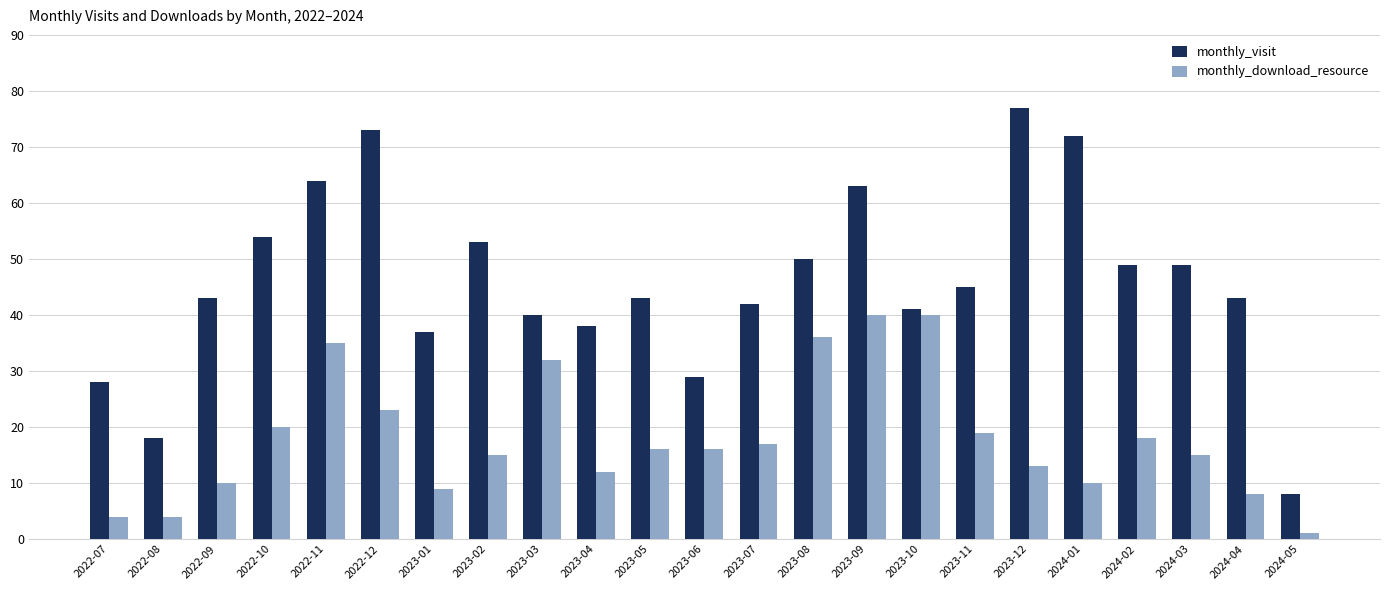

The value of monthly_download_resource at 2023-01 is 9. True or false?

True